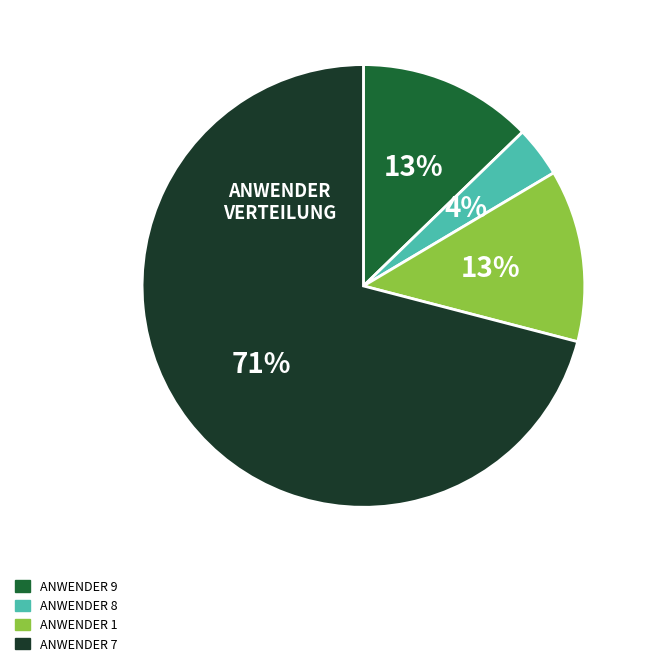

To the nearest percent, what is the average slice percentage?

25%